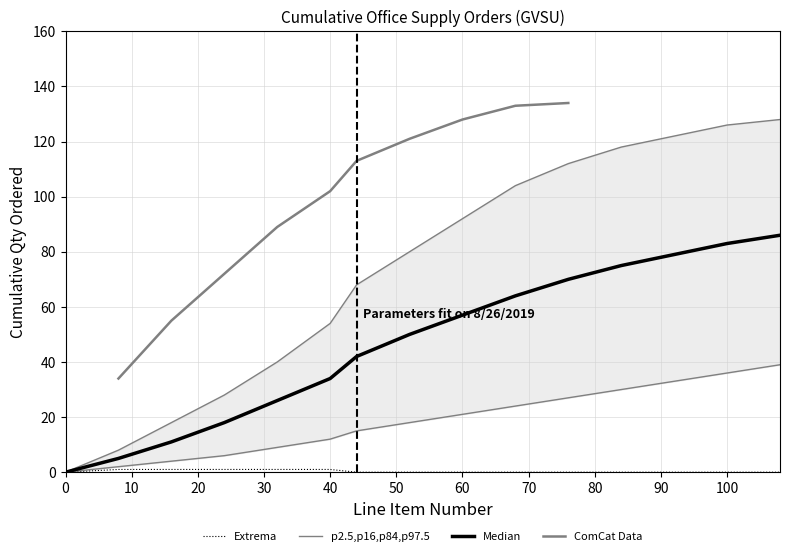

At how many categories does at least one series exceed 110?

5